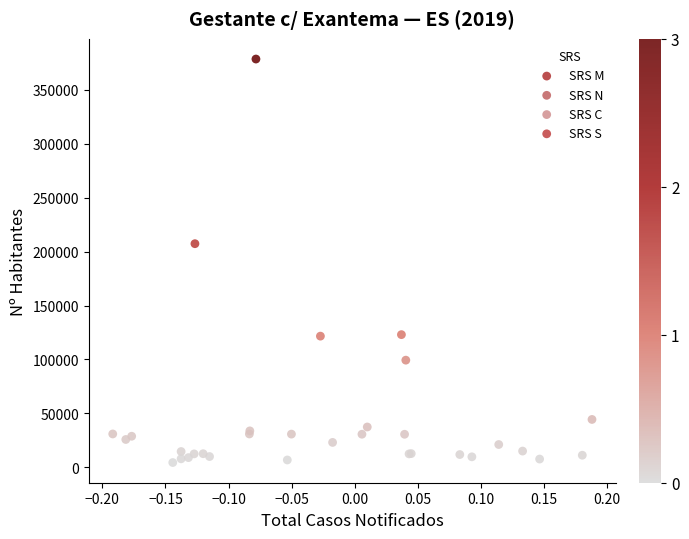

What Y value in the scatter plot is closest to 191470?

207324